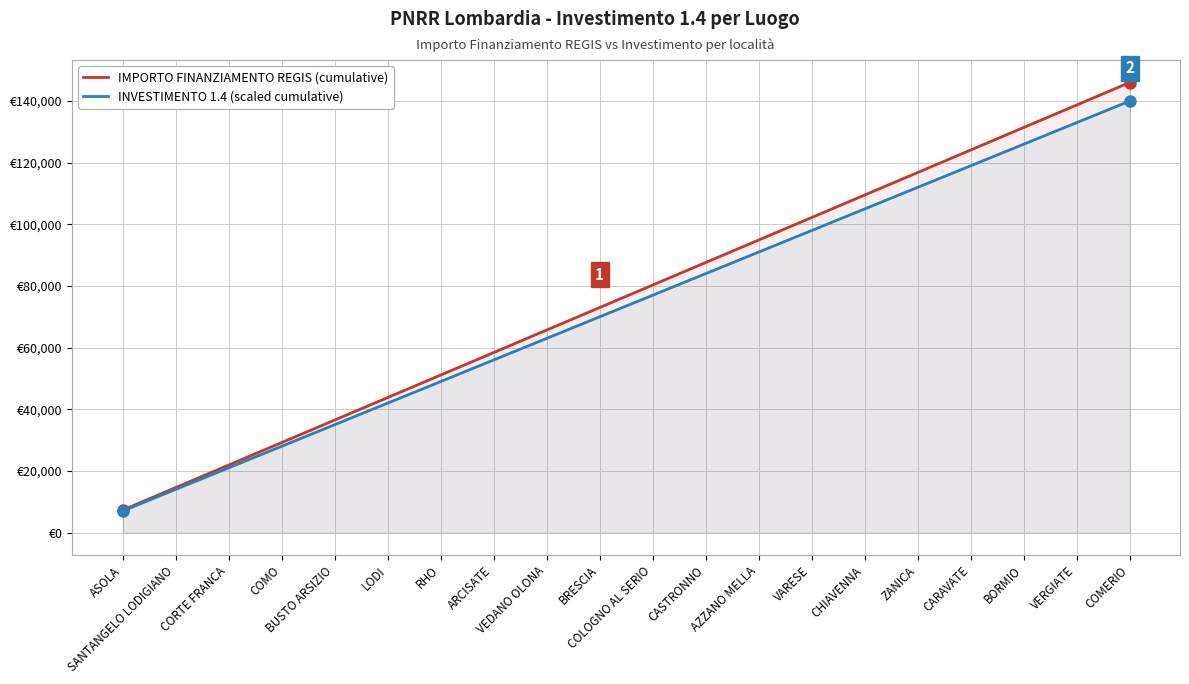

How many values in the IMPORTO FINANZIAMENTO REGIS (cumulative) series are below 80311?

10